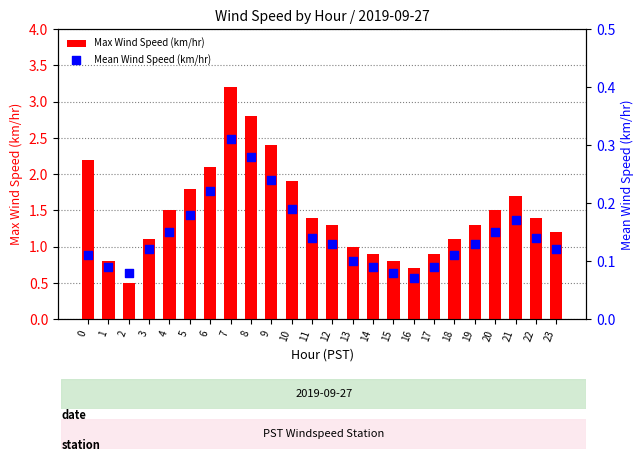

At which category is the sum across all series the highest?

7